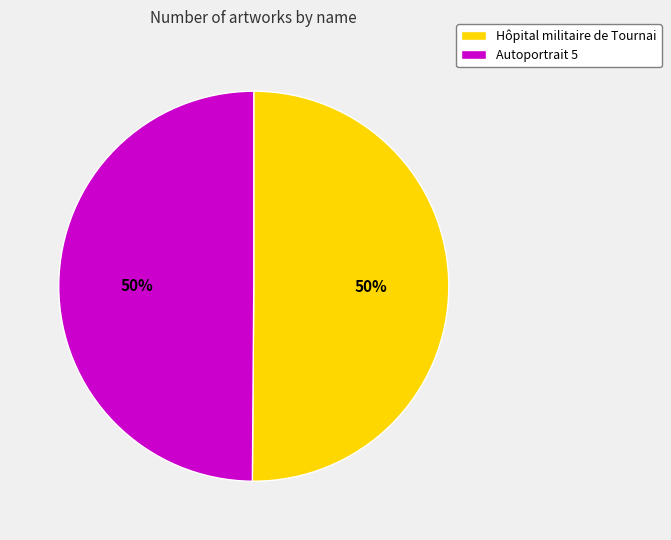

Is it true that Hôpital militaire de Tournai is 61% of the pie?

False